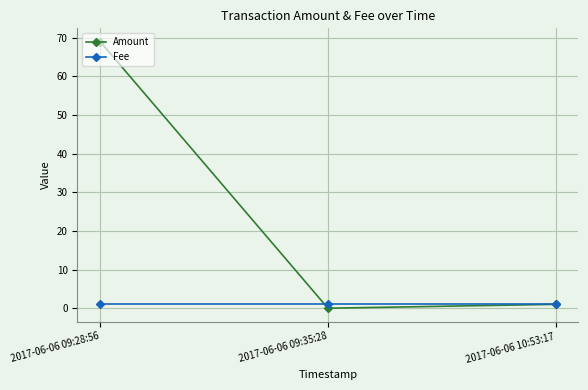

Reading left to right, list all the values displayed in this chart.

Amount: 69	0	1
Fee: 1	1	1